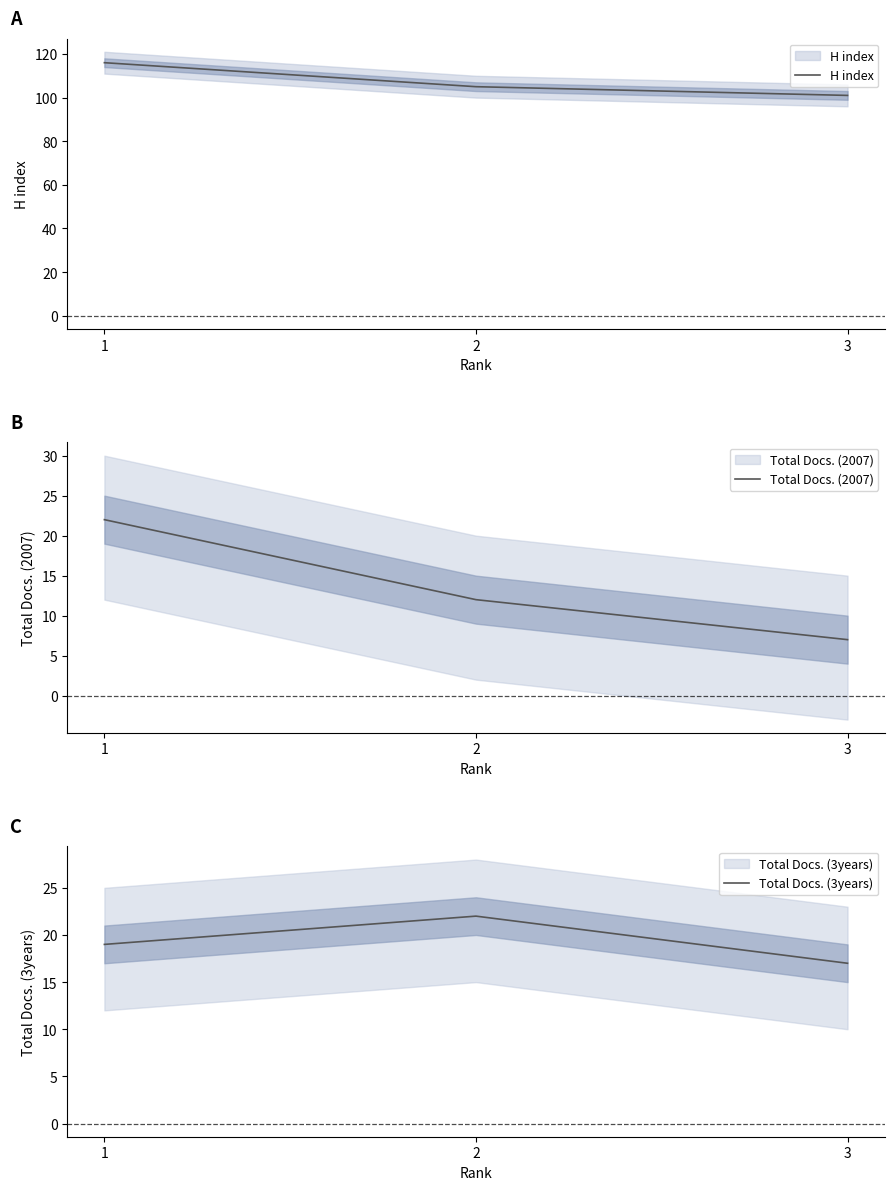

List the labels in order of Total Docs. (3years) value, smallest first.

3, 1, 2